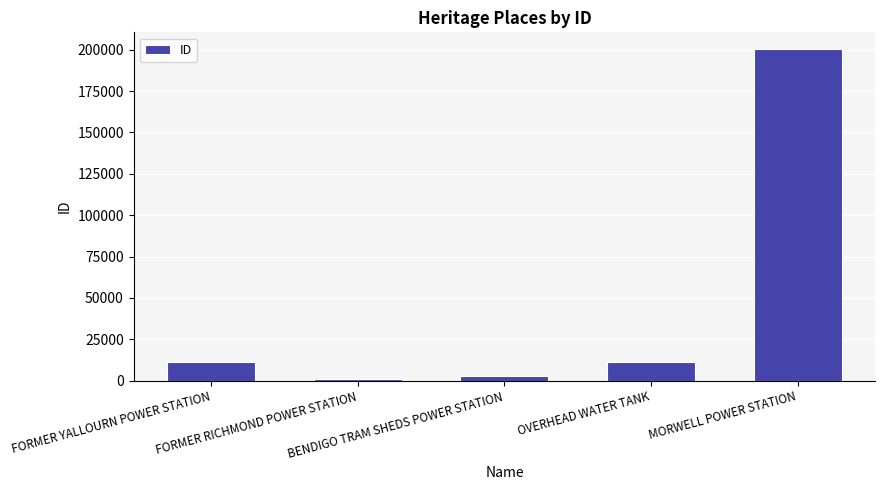

True or false: the data shows 982 at FORMER RICHMOND POWER STATION.

True